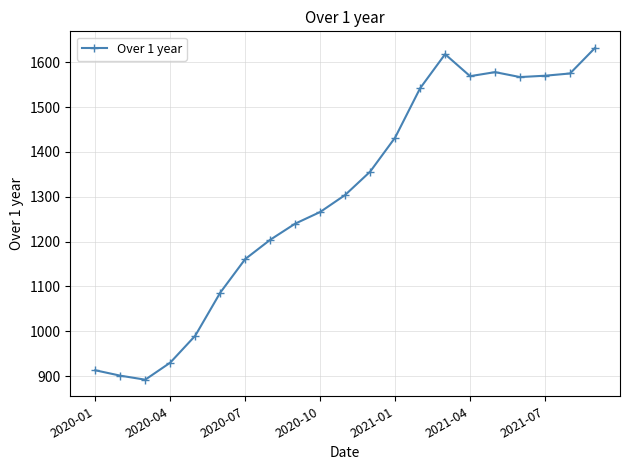

True or false: there are more than 0 points higher than both neighbors.

True